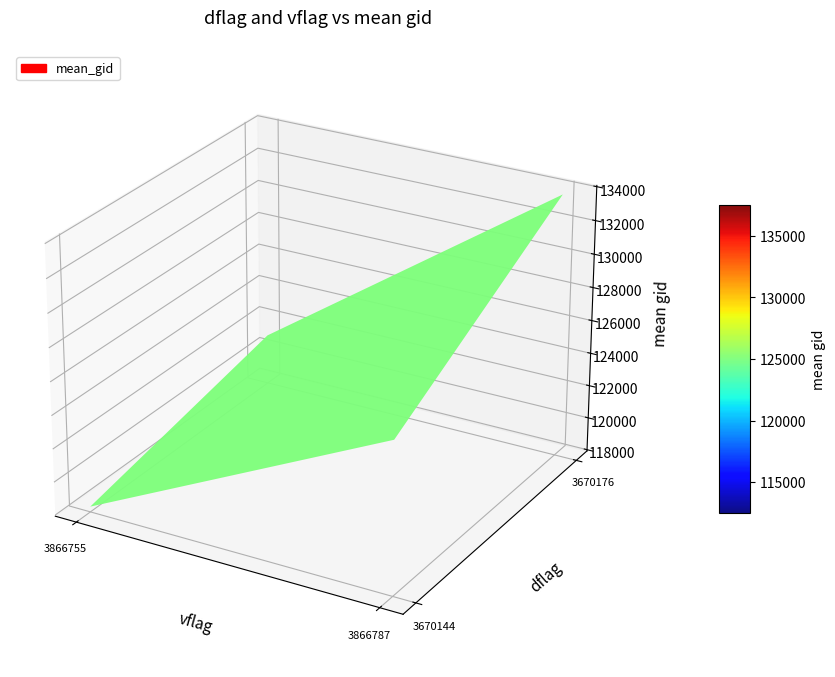

What is the average value of the dflag_values series?

3670160